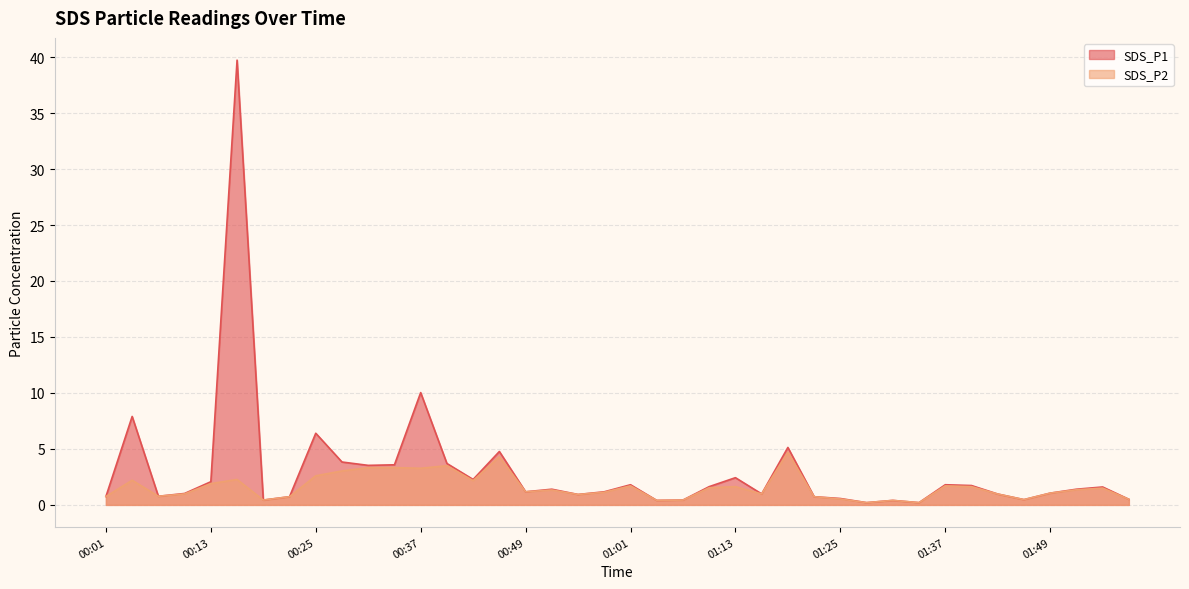

What position from the right is 00:22?

33